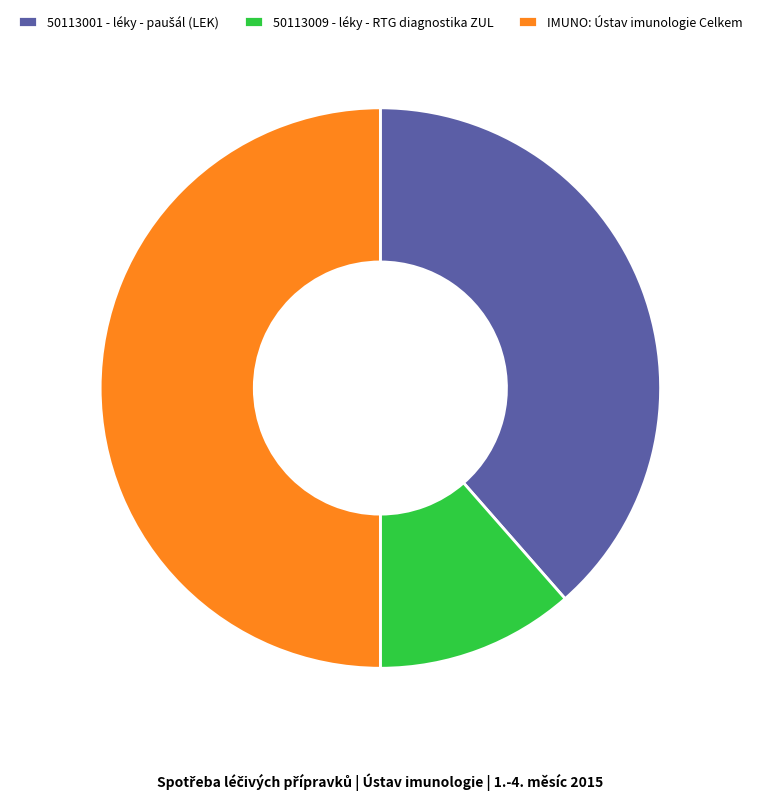

True or false: IMUNO: Ústav imunologie Celkem accounts for 45% of the total.

False